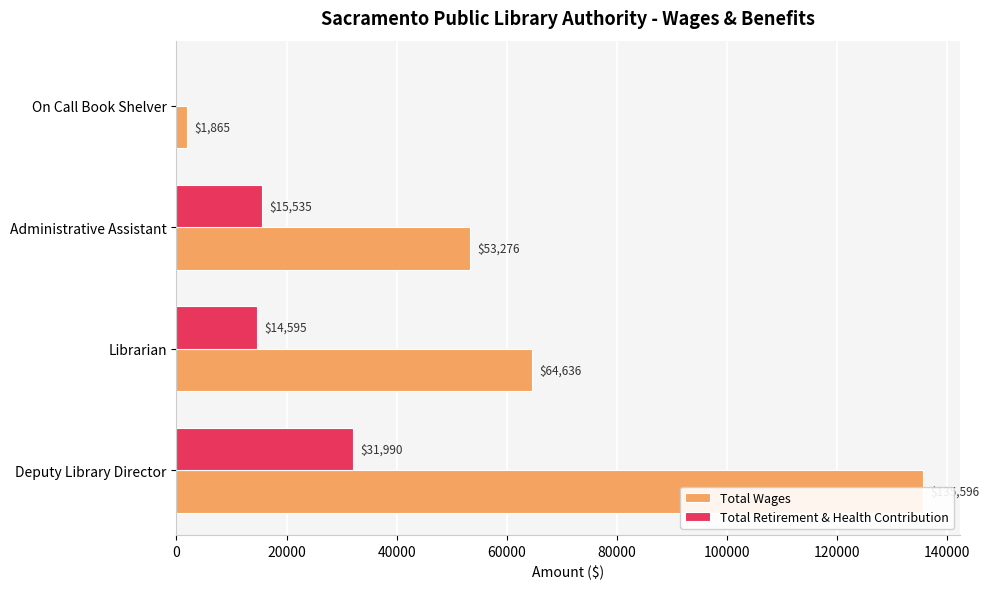

What is the value of the Total Wages bar at the 1st from the left?

135596